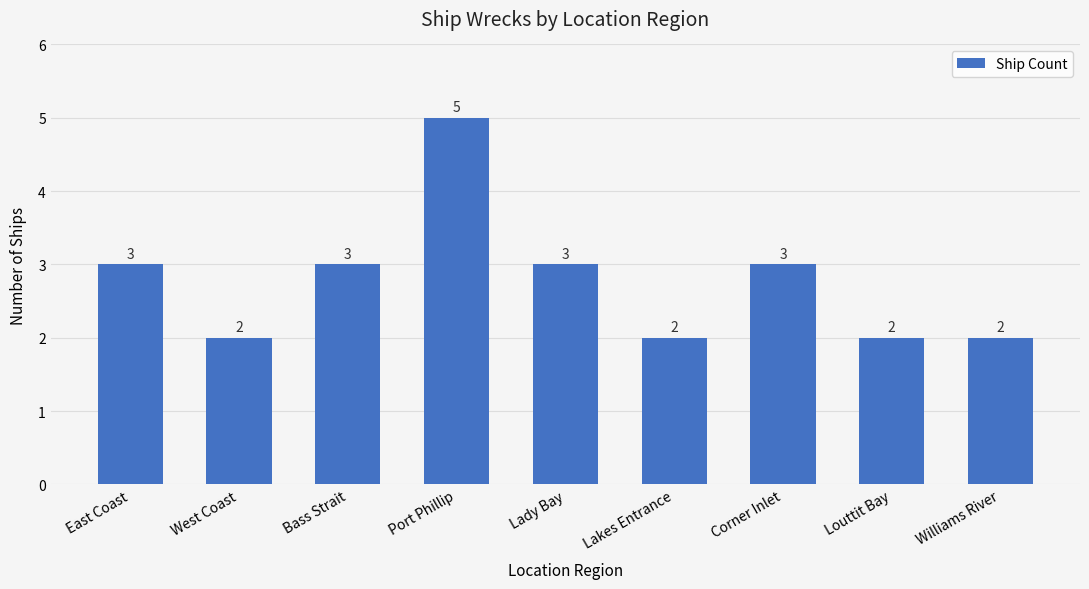

How many data points does each series have?

9